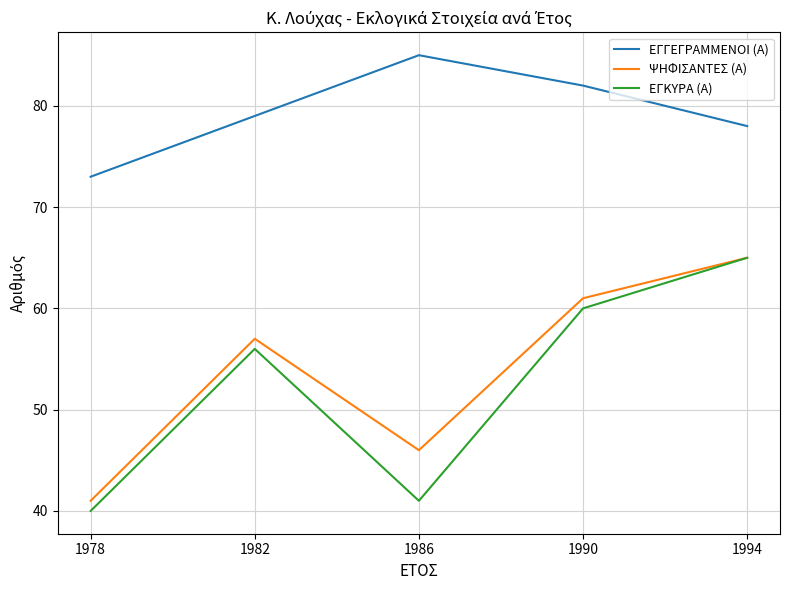

True or false: ΕΓΚΥΡΑ (Α) has a value of 60 at 1990.

True